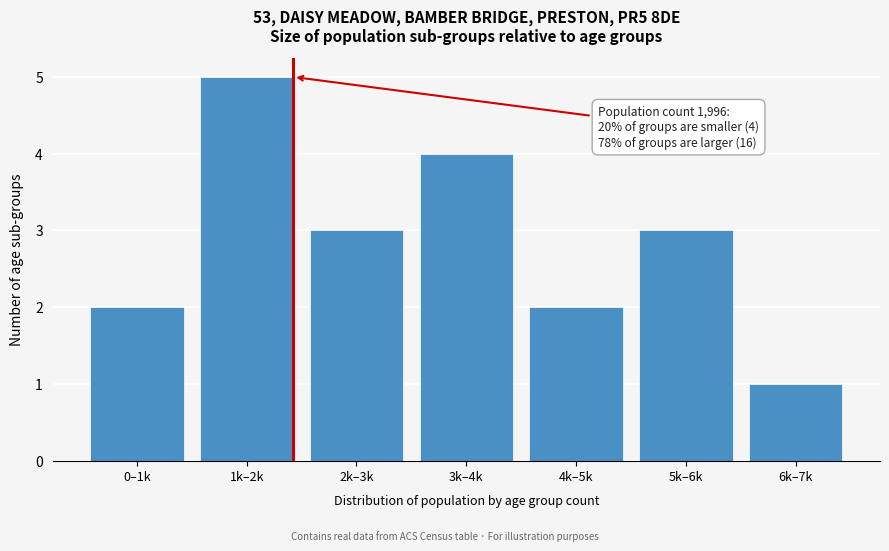

Reading left to right, list all the values displayed in this chart.

2	5	3	4	2	3	1